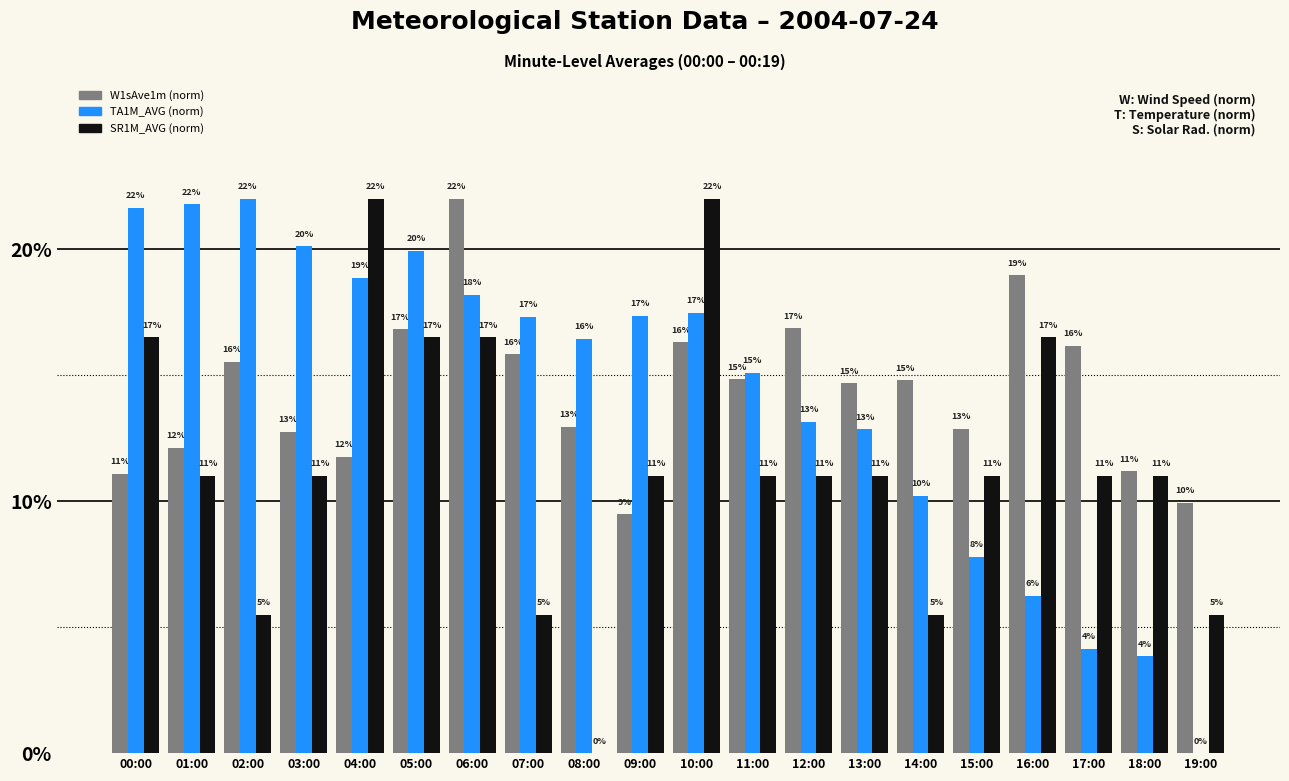

Reading left to right, extract all data points from this chart.

W1sAve1m (norm): 00:00=11.1	01:00=12.1	02:00=15.5	03:00=12.8	04:00=11.8	05:00=16.8	06:00=22.0	07:00=15.8	08:00=13.0	09:00=9.5	10:00=16.3	11:00=14.8	12:00=16.9	13:00=14.7	14:00=14.8	15:00=12.9	16:00=19.0	17:00=16.2	18:00=11.2	19:00=9.9
TA1M_AVG (norm): 00:00=21.7	01:00=21.8	02:00=22.0	03:00=20.1	04:00=18.9	05:00=19.9	06:00=18.2	07:00=17.3	08:00=16.4	09:00=17.4	10:00=17.5	11:00=15.1	12:00=13.2	13:00=12.9	14:00=10.2	15:00=7.8	16:00=6.2	17:00=4.1	18:00=3.8	19:00=0.0
SR1M_AVG (norm): 00:00=16.5	01:00=11.0	02:00=5.5	03:00=11.0	04:00=22.0	05:00=16.5	06:00=16.5	07:00=5.5	08:00=0.0	09:00=11.0	10:00=22.0	11:00=11.0	12:00=11.0	13:00=11.0	14:00=5.5	15:00=11.0	16:00=16.5	17:00=11.0	18:00=11.0	19:00=5.5